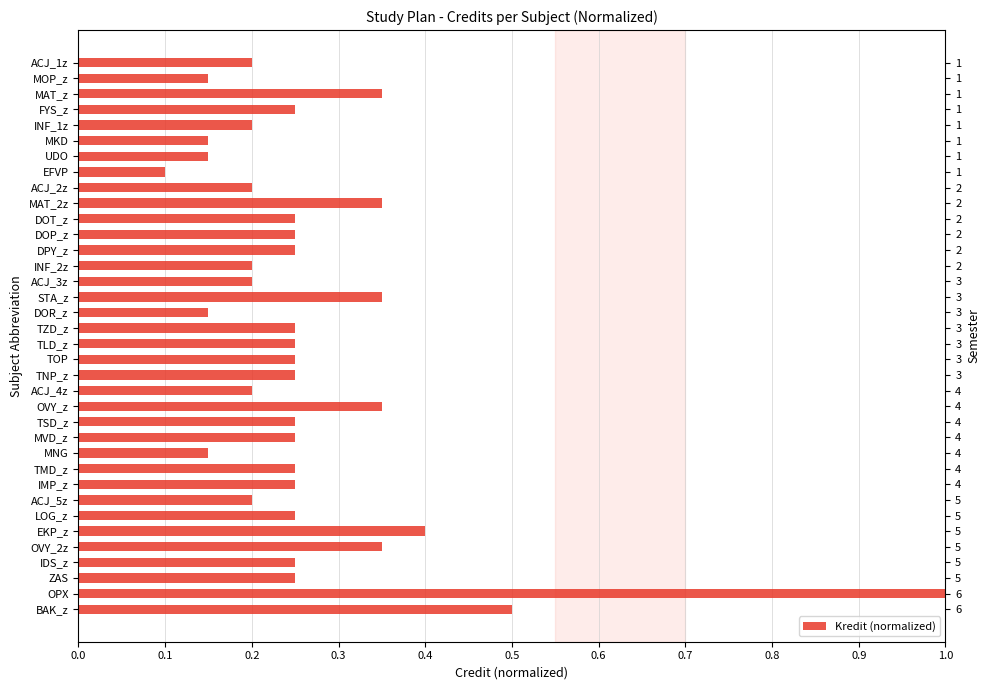

What position from the right is OVY_z?

14